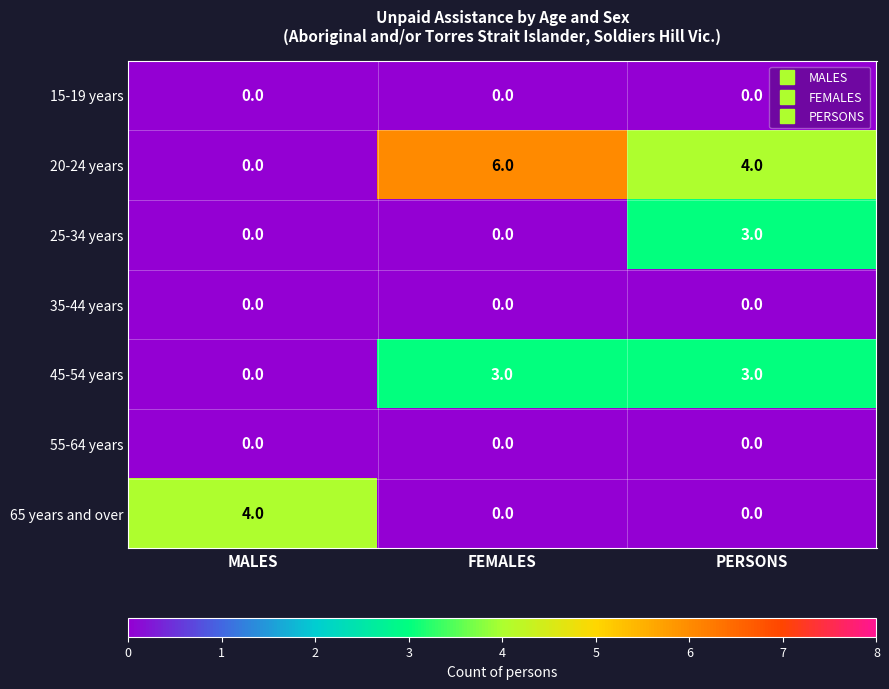

At which category is the sum across all series the highest?

PERSONS